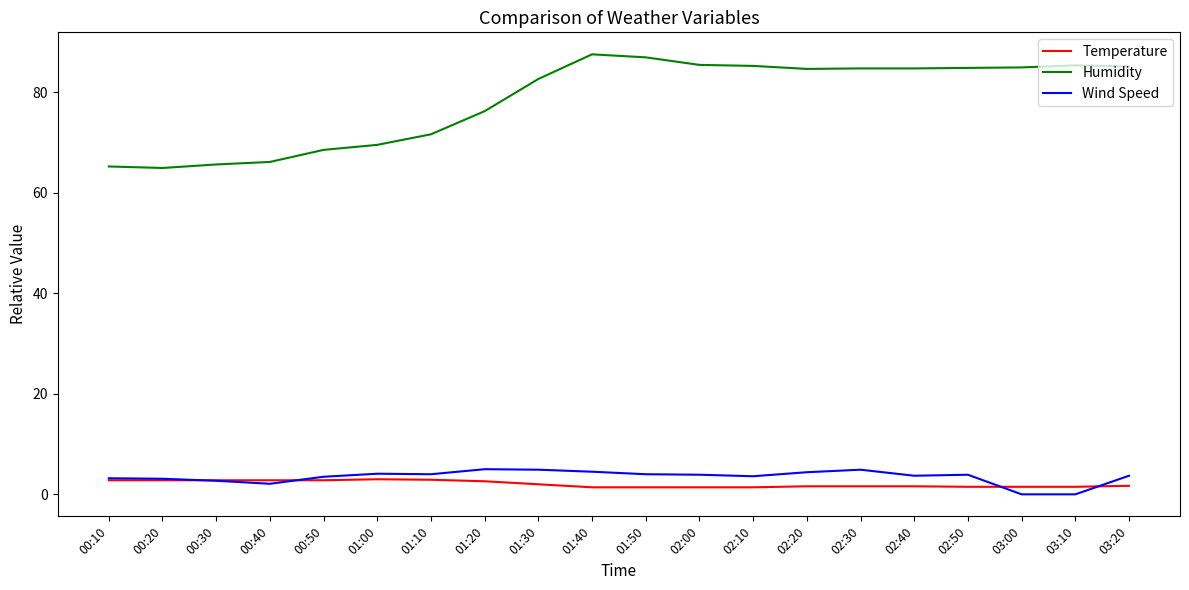

What is the greatest value displayed?

87.5